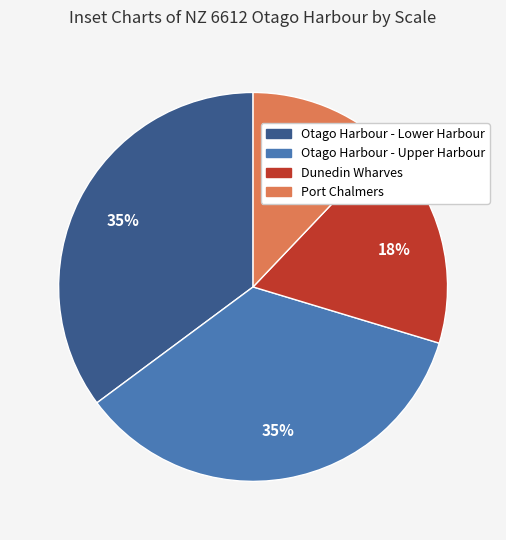

Which slice is the smallest?

Port Chalmers